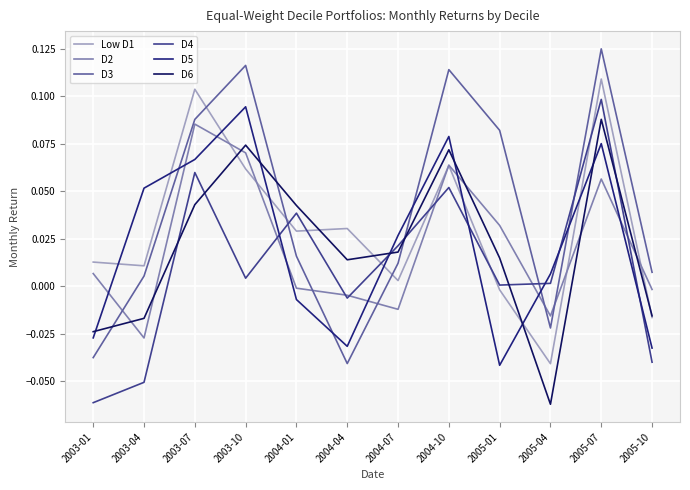

What is the label of the 4th point from the left?

2003-10